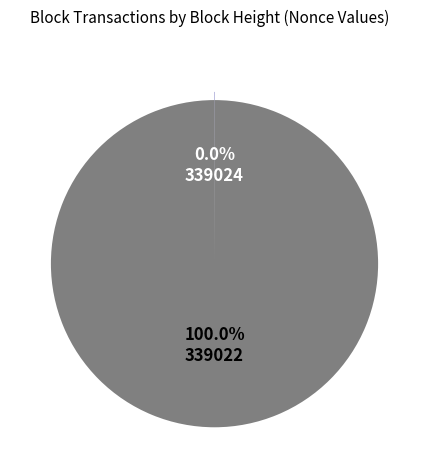

Which slice represents more than half of the pie?

339022